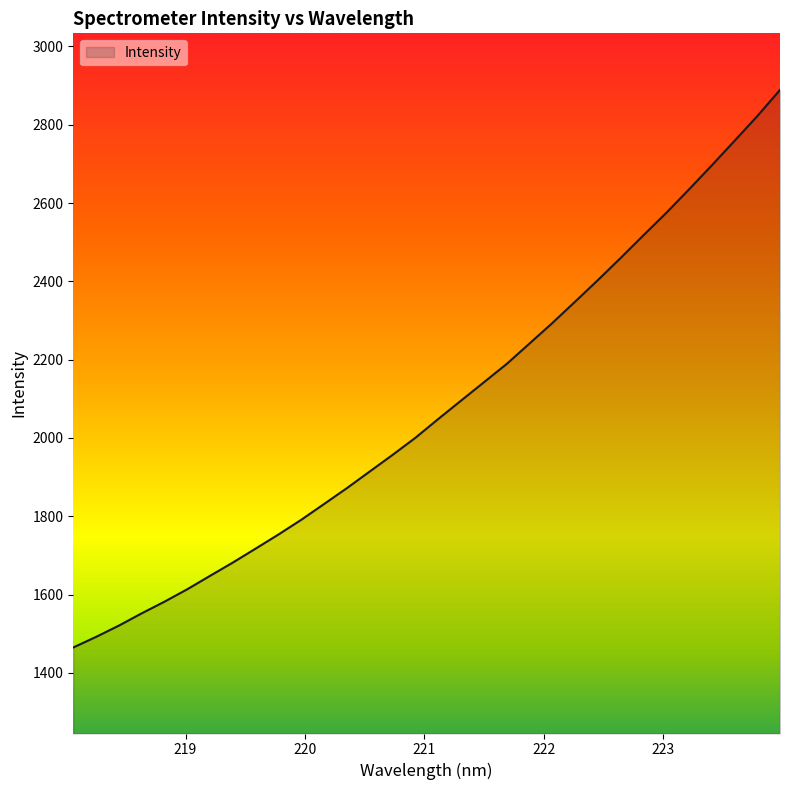

What is the maximum value shown in the chart?

2889.0